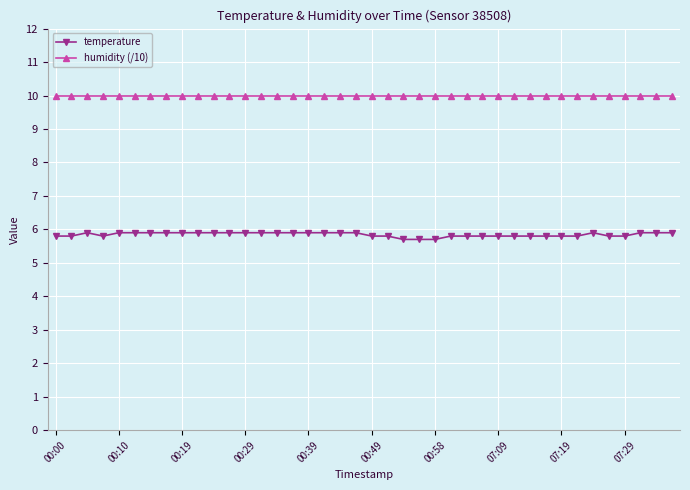

What is the sum of all humidity (/10) values?

399.6